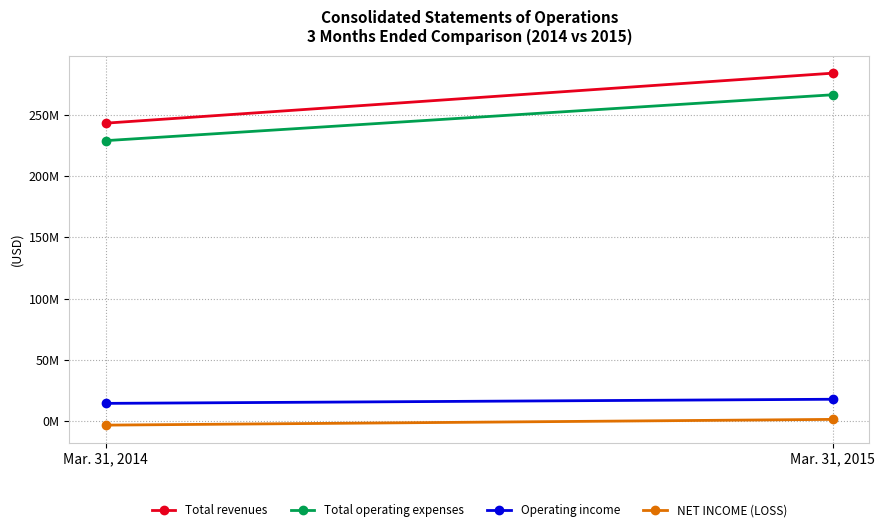

What is the maximum value for NET INCOME (LOSS)?

1203000